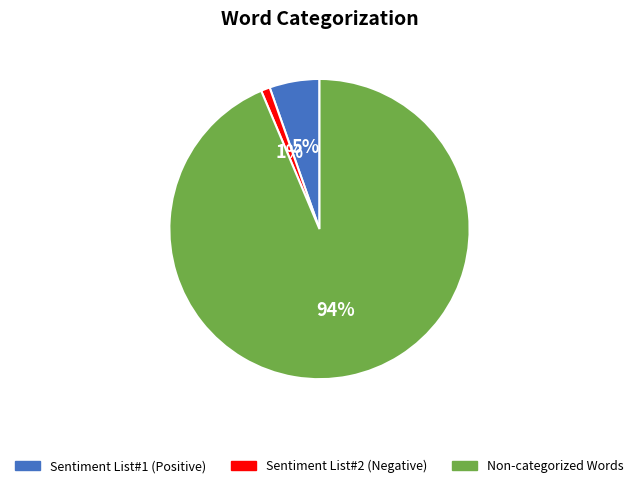

Rank the categories by value from lowest to highest.

Sentiment List#2 (Negative), Sentiment List#1 (Positive), Non-categorized Words